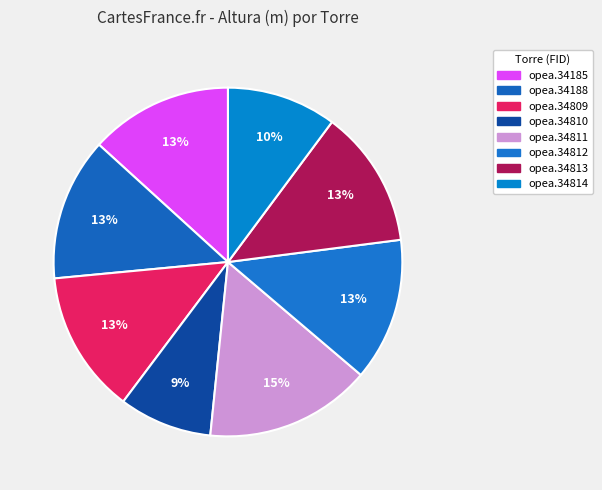

What is the change in value from opea.34809 to opea.34814?

-20